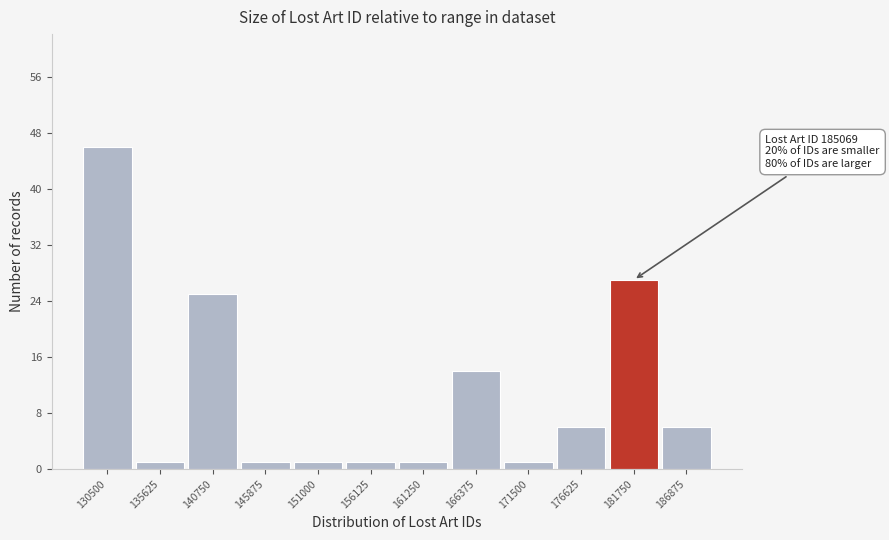

Reading left to right, what are all the values shown in this chart?

130500=46	135625=1	140750=25	145875=1	151000=1	156125=1	161250=1	166375=14	171500=1	176625=6	181750=27	186875=6